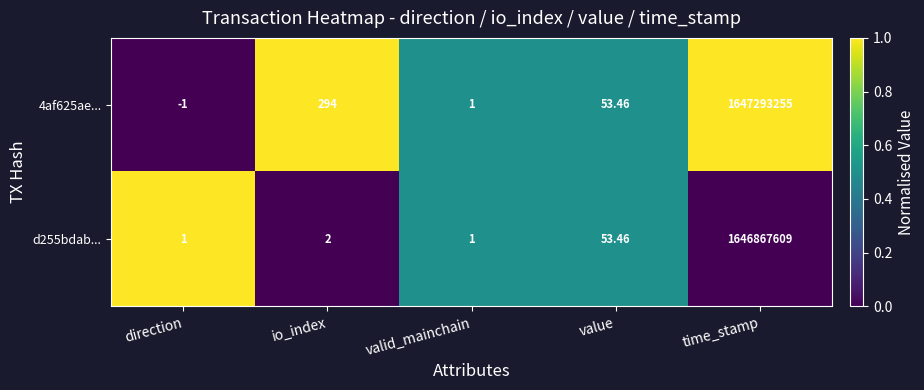

What is the total value across all series at io_index?

296.0